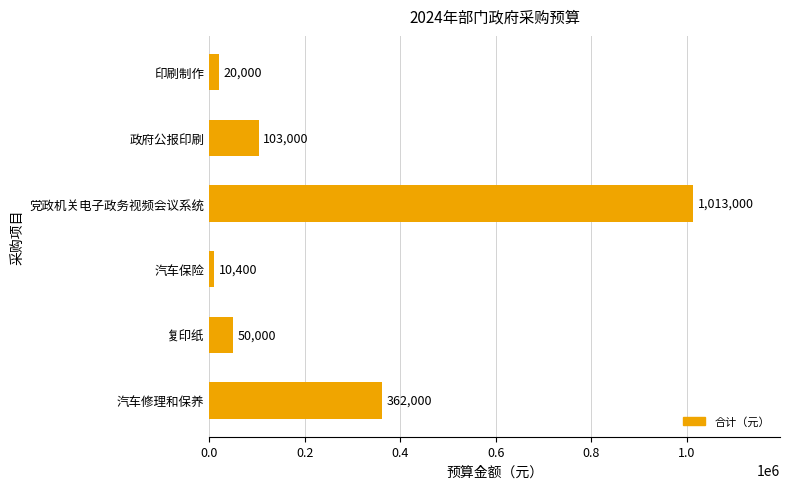

Rank the categories by value from lowest to highest.

汽车保险, 印刷制作, 复印纸, 政府公报印刷, 汽车修理和保养, 党政机关电子政务视频会议系统